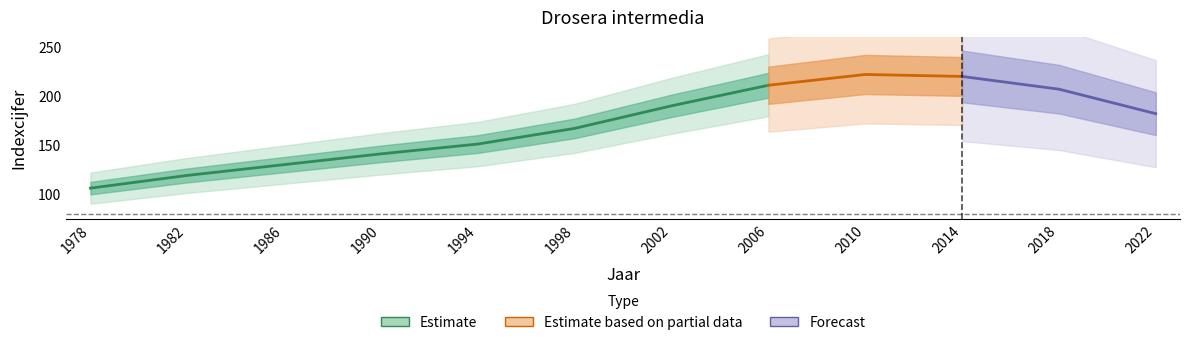

At which category is the sum across all series the highest?

2010